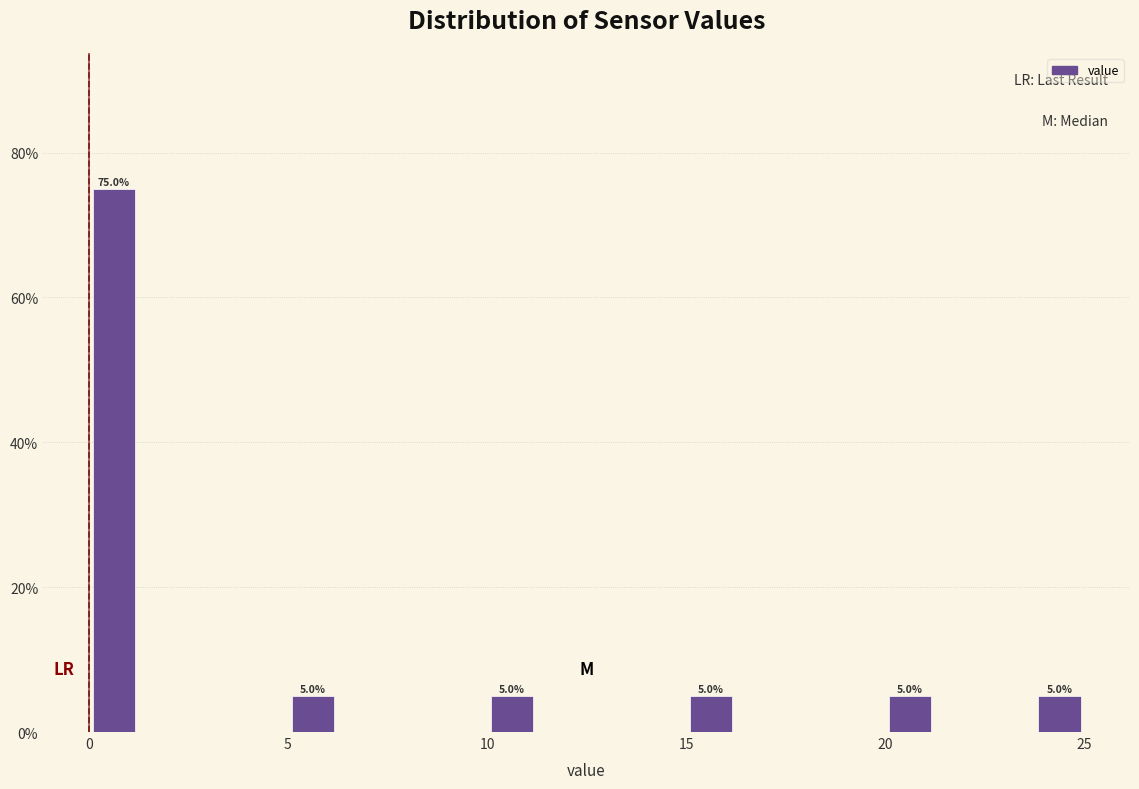

Read against the x-axis, roughly where is the centre of the tallest bar?

0.5